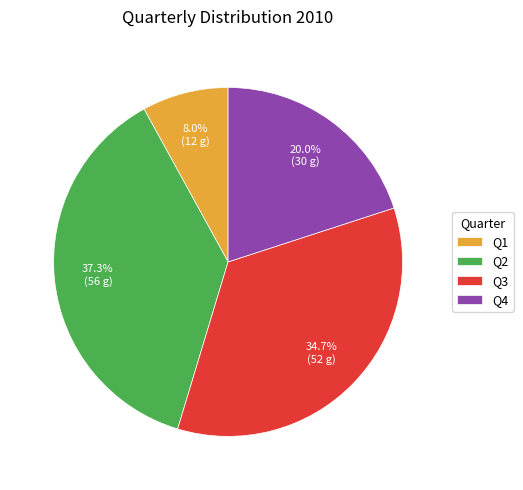

What is the ratio of the value at Q3 to the value at Q2?

0.9